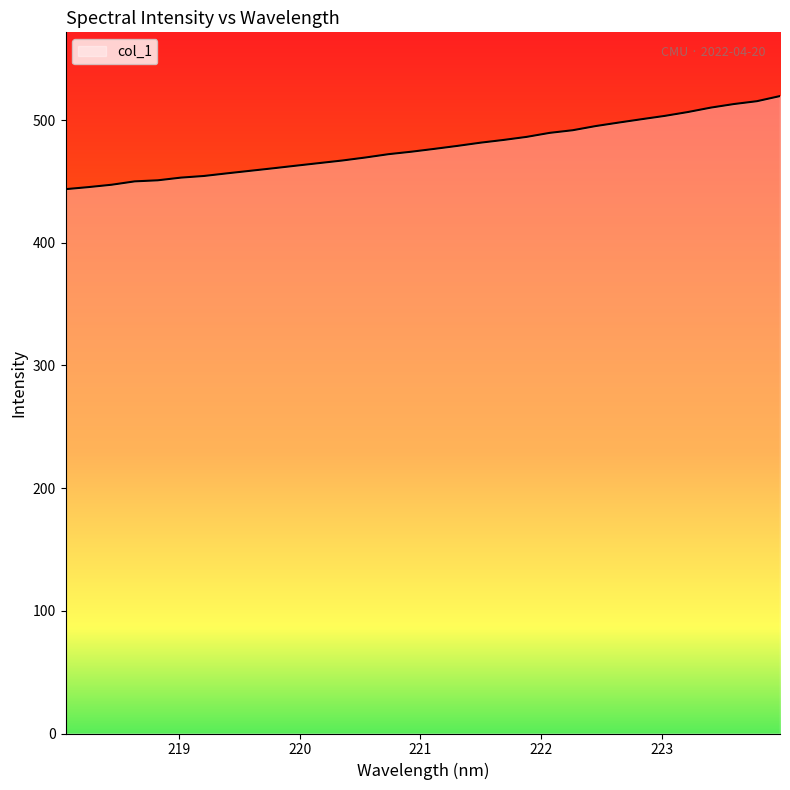

What is the difference between the maximum and minimum values?

75.9